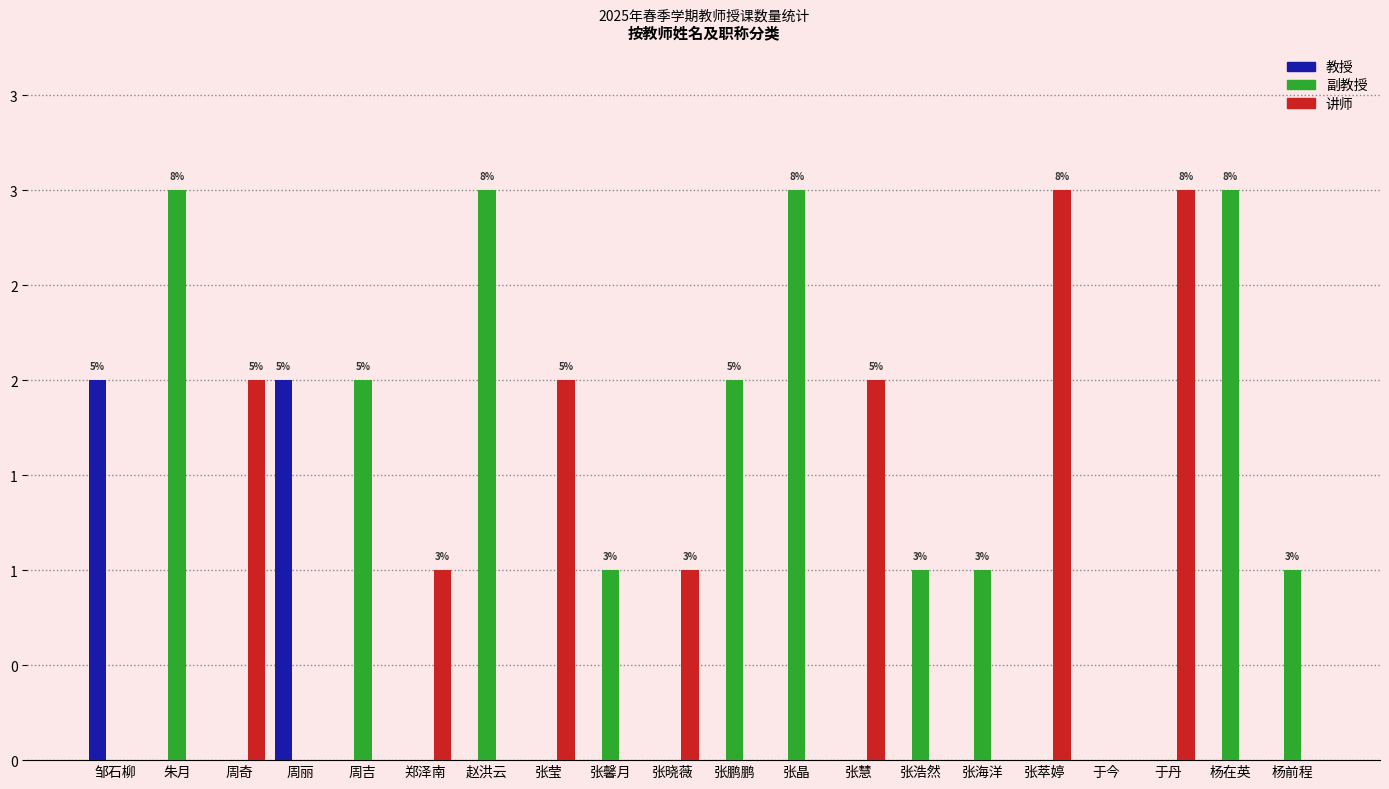

What is the difference between the maximum and second lowest values in the 讲师 series?

3